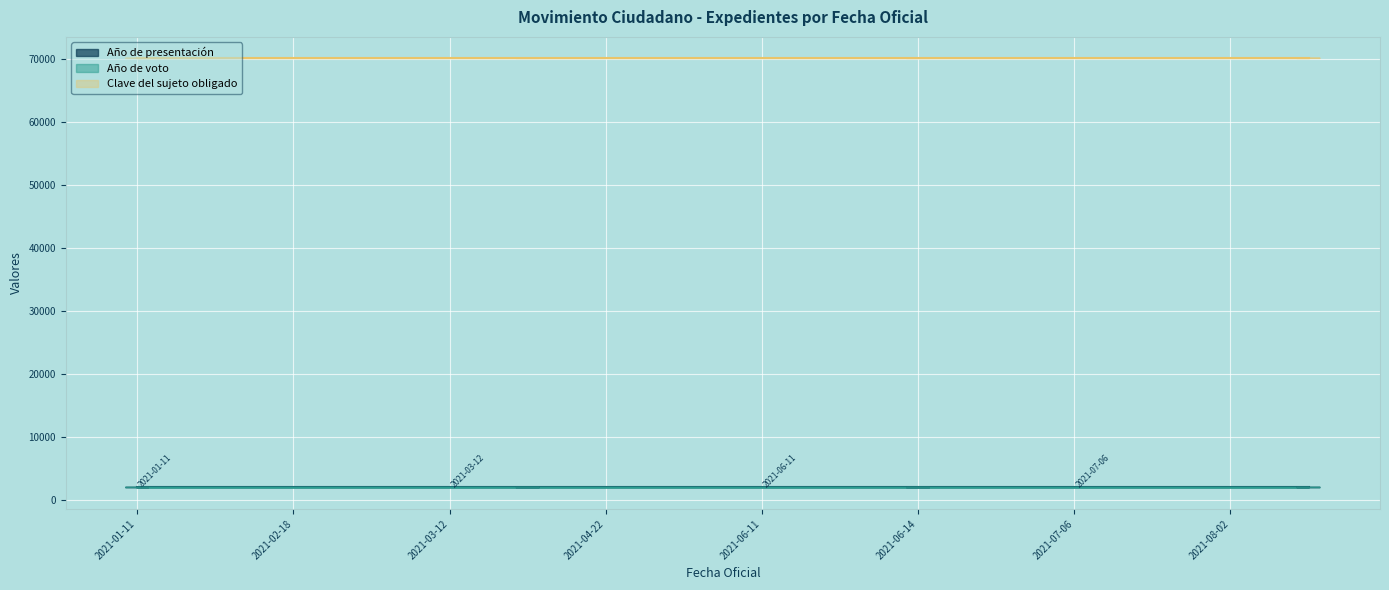

Reading left to right, extract all data points from this chart.

Año de presentación: 2021	2021	2021	2021	2021	2021	2021	2021	2021	2021	2021	2021	2021	2021	2021	2021
Año de voto: 2021	2021	2021	2021	2021	2021	2021	2021	2021	2021	2021	2021	2021	2021	2021	2022
Clave del sujeto obligado: 70102	70102	70102	70102	70102	70102	70102	70102	70102	70102	70102	70102	70102	70102	70102	70102